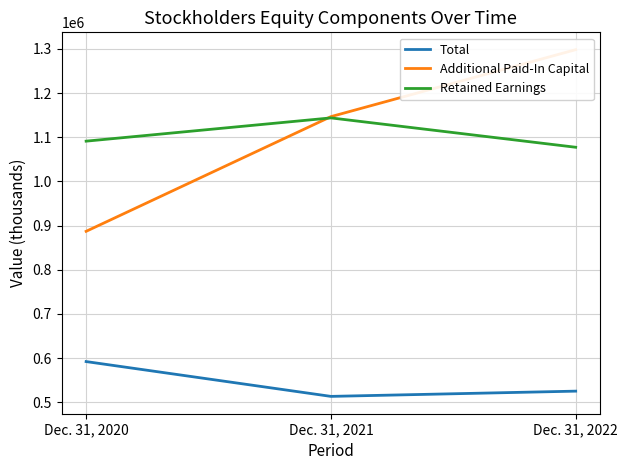

How many data points in Total are less than 525146?

1